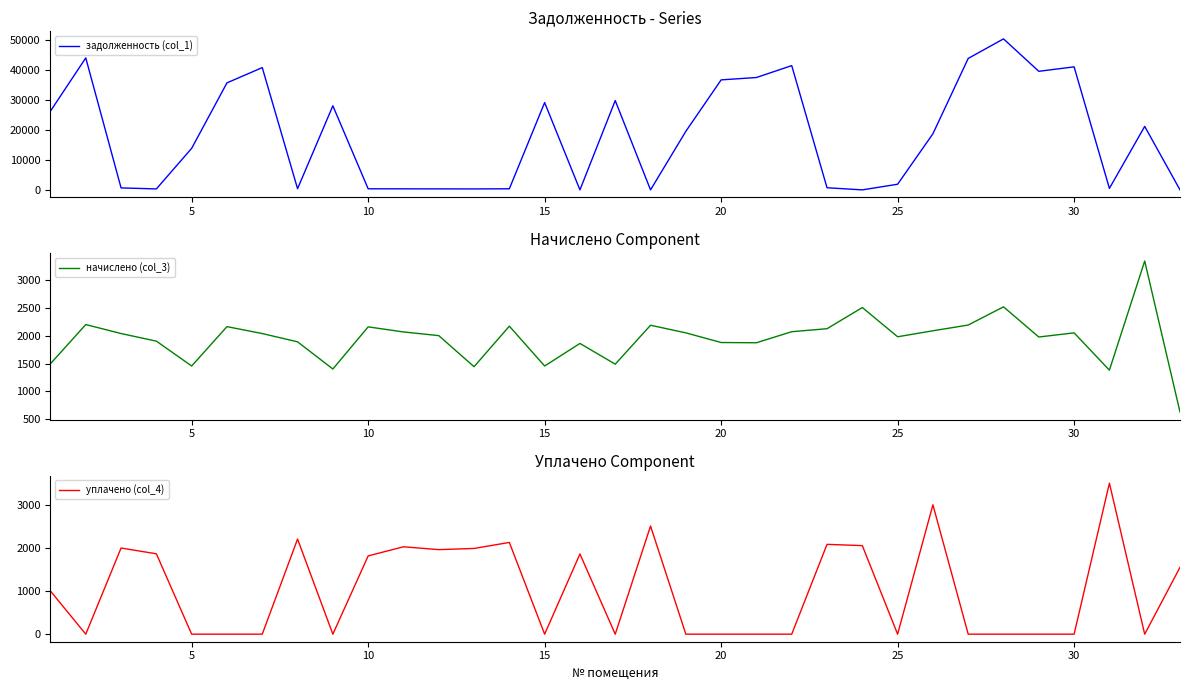

Is the value of начислено (col_3) at 0 greater than the value of уплачено (col_4) at 22?

No